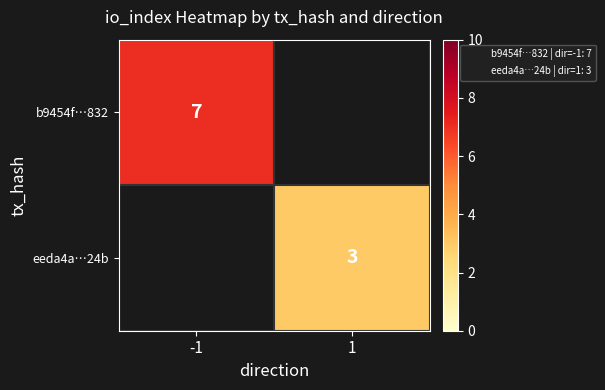

The value of b9454f…832 at 1 is 2. True or false?

False